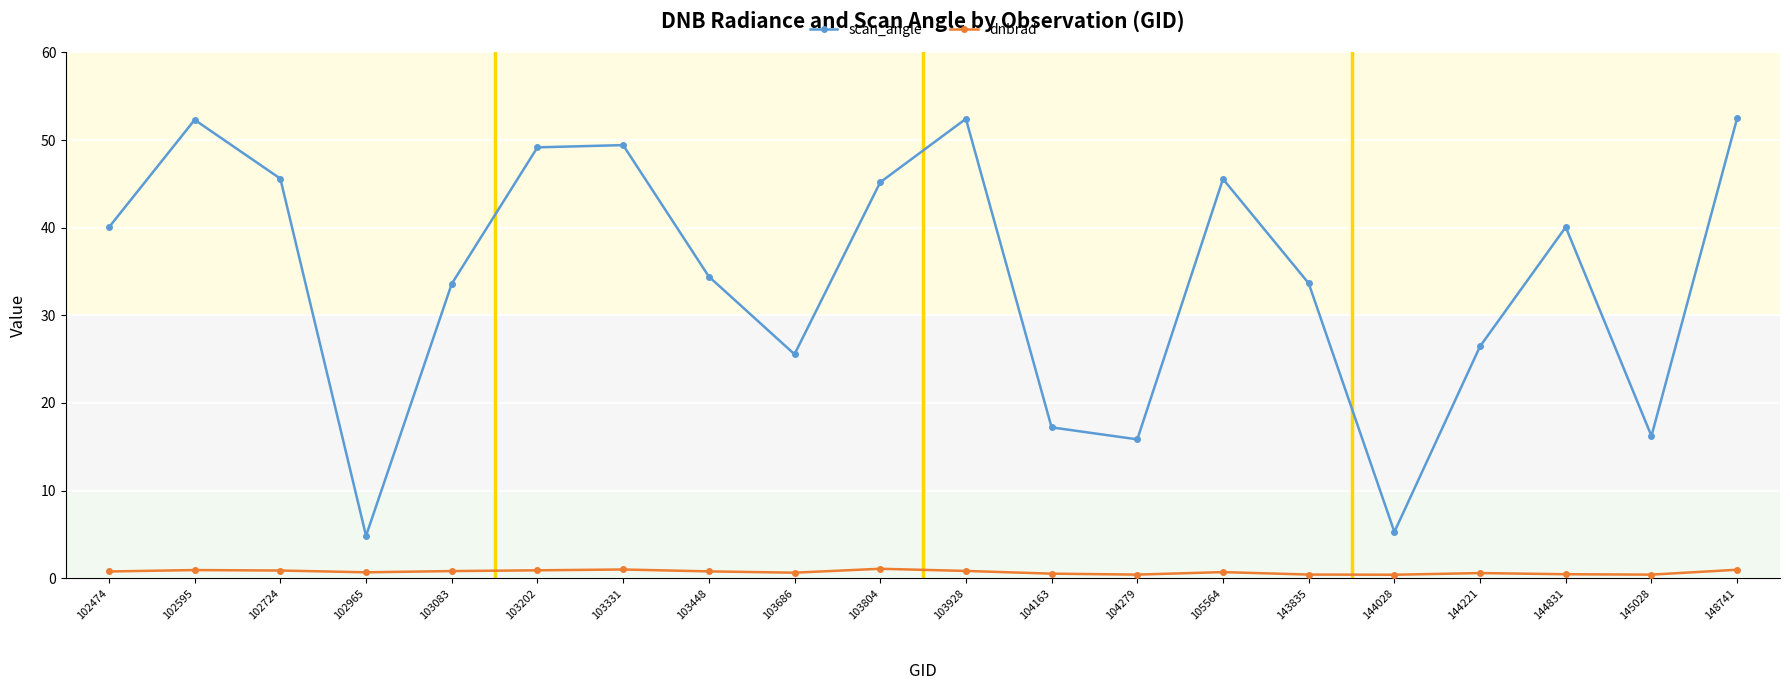

Where is the first local maximum for scan_angle?

102595